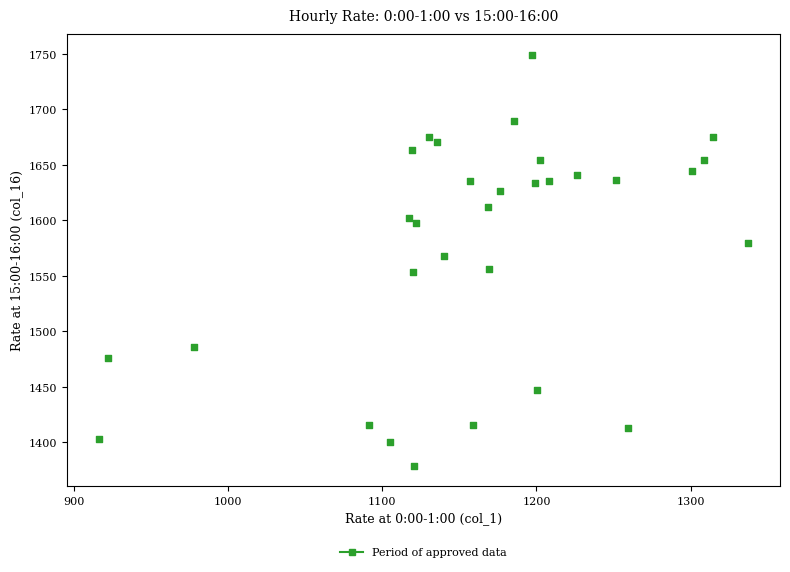

What is the range of Y values (max minus min)?

370.3